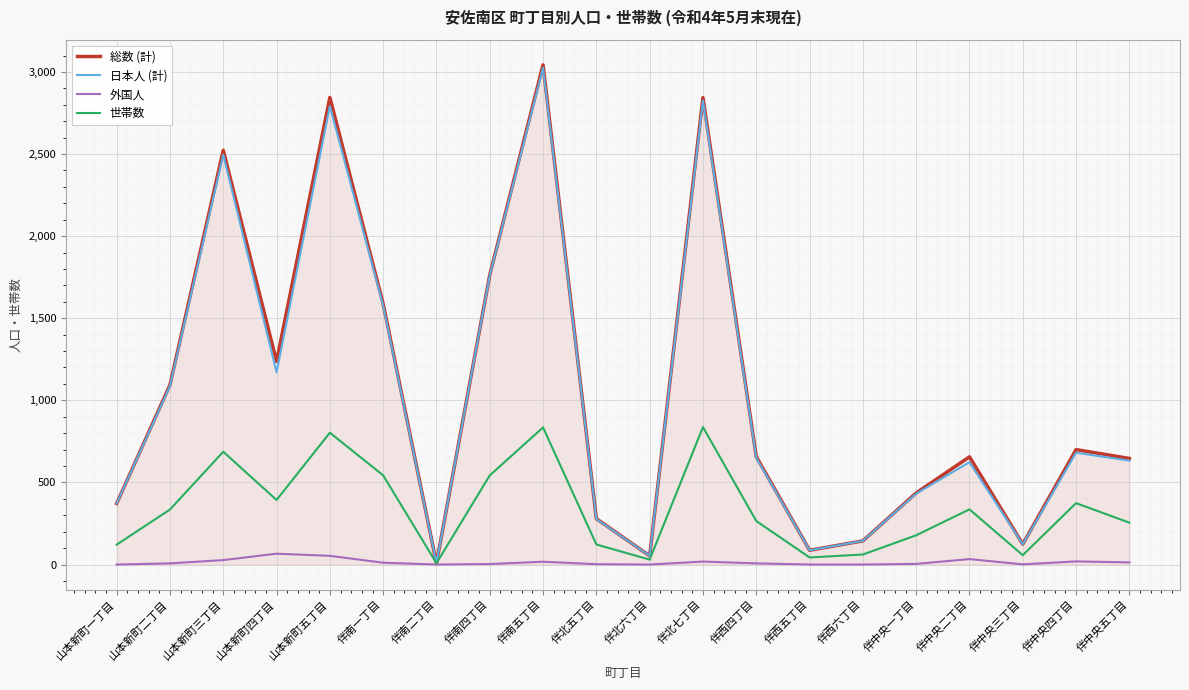

The value of 外国人 at 山本新町五丁目 is 53. True or false?

True